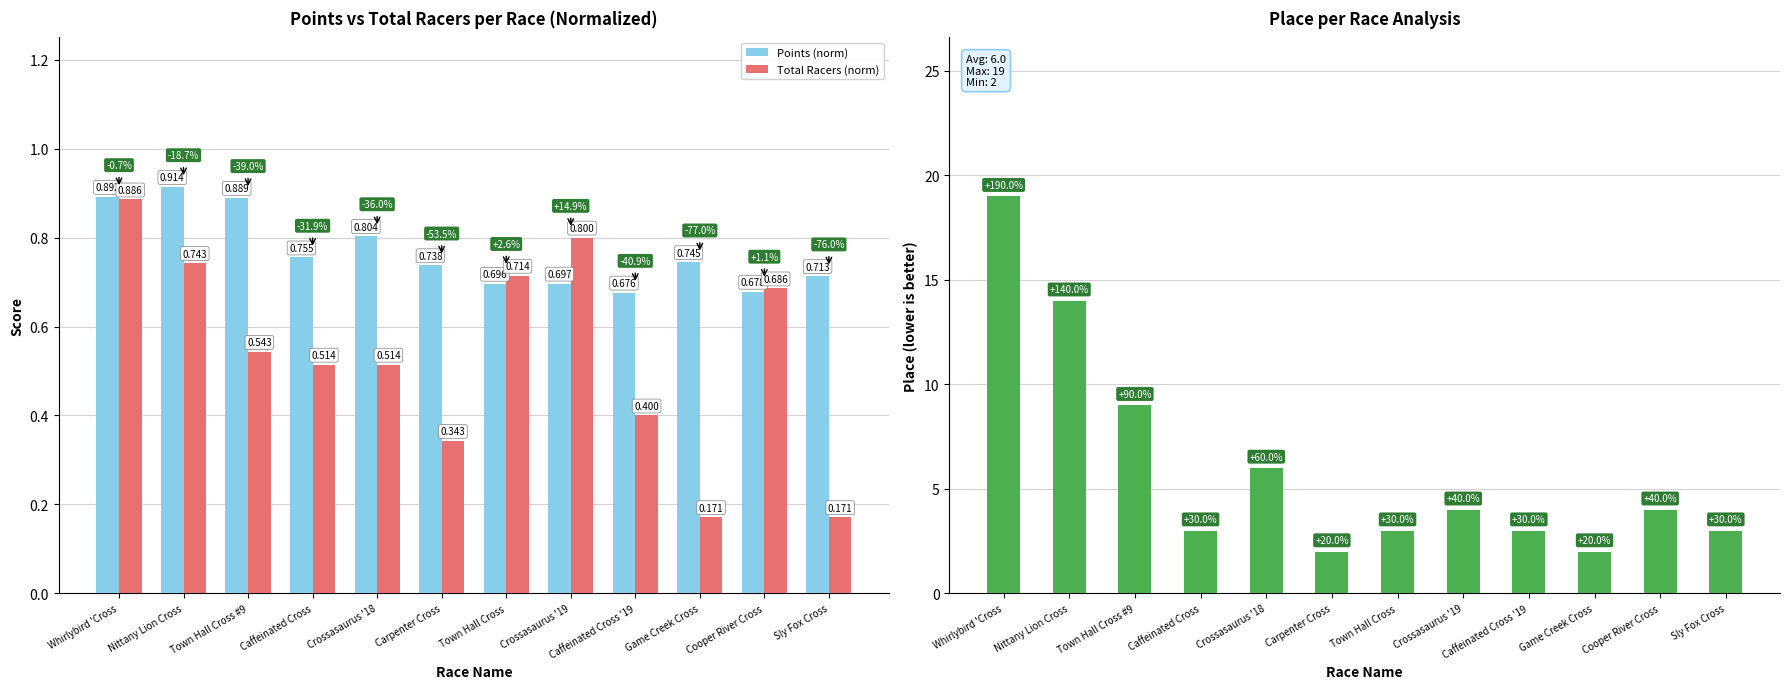

What is the label of the 7th bar from the left?

Town Hall Cross